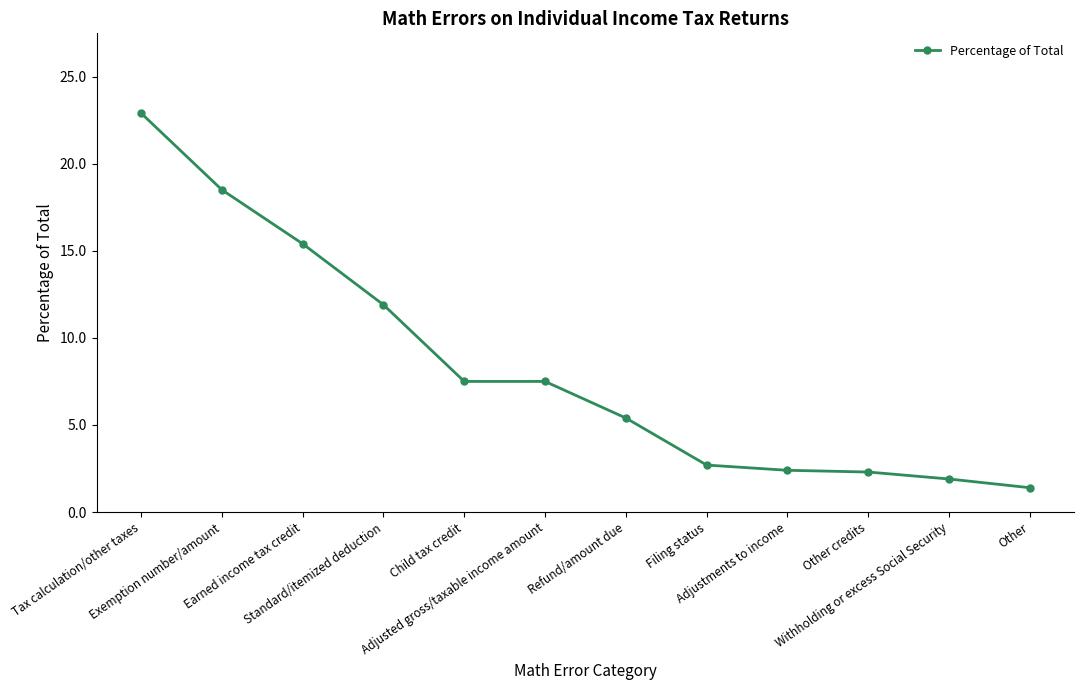

What is the value of the 12th point from the left?

1.4